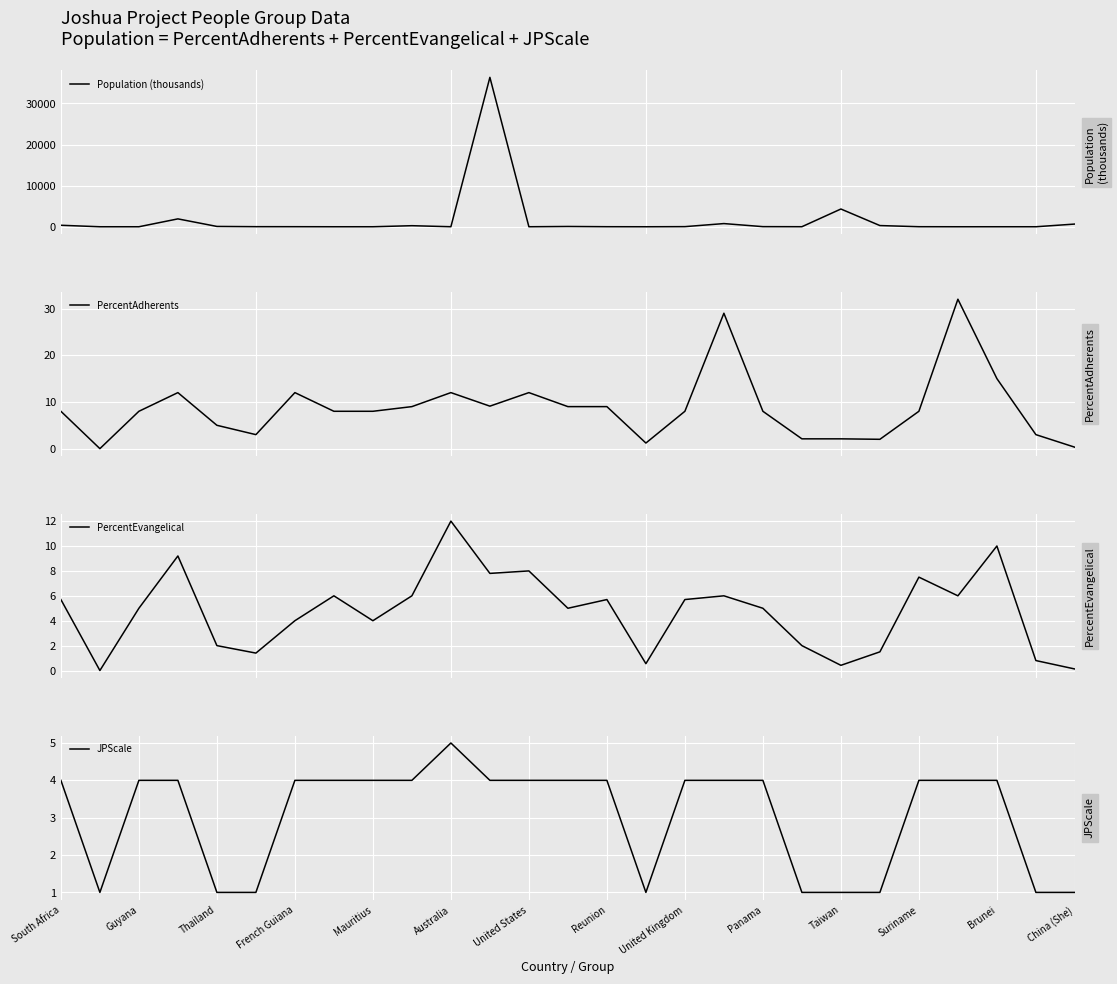

What is the maximum value for PercentAdherents?

32.0